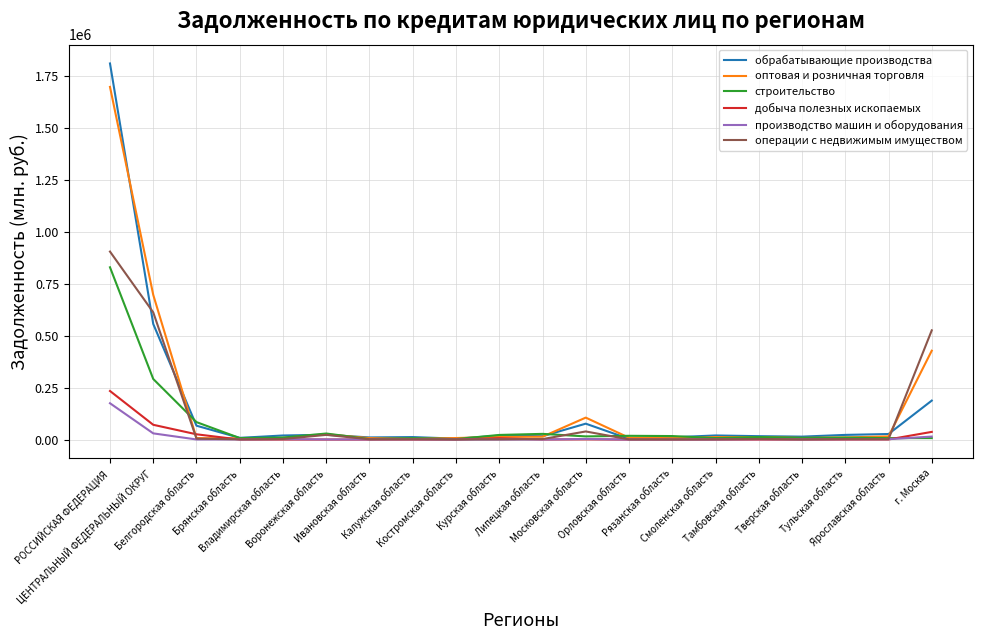

What is the difference between the maximum and minimum values in the операции с недвижимым имуществом series?

903817